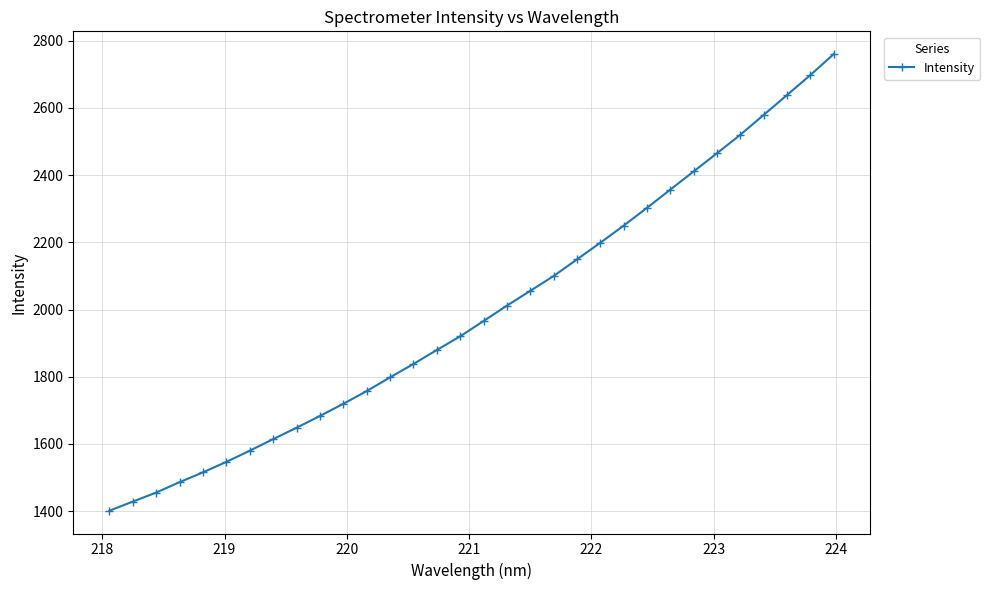

True or false: there are more than 2 points higher than both neighbors.

False